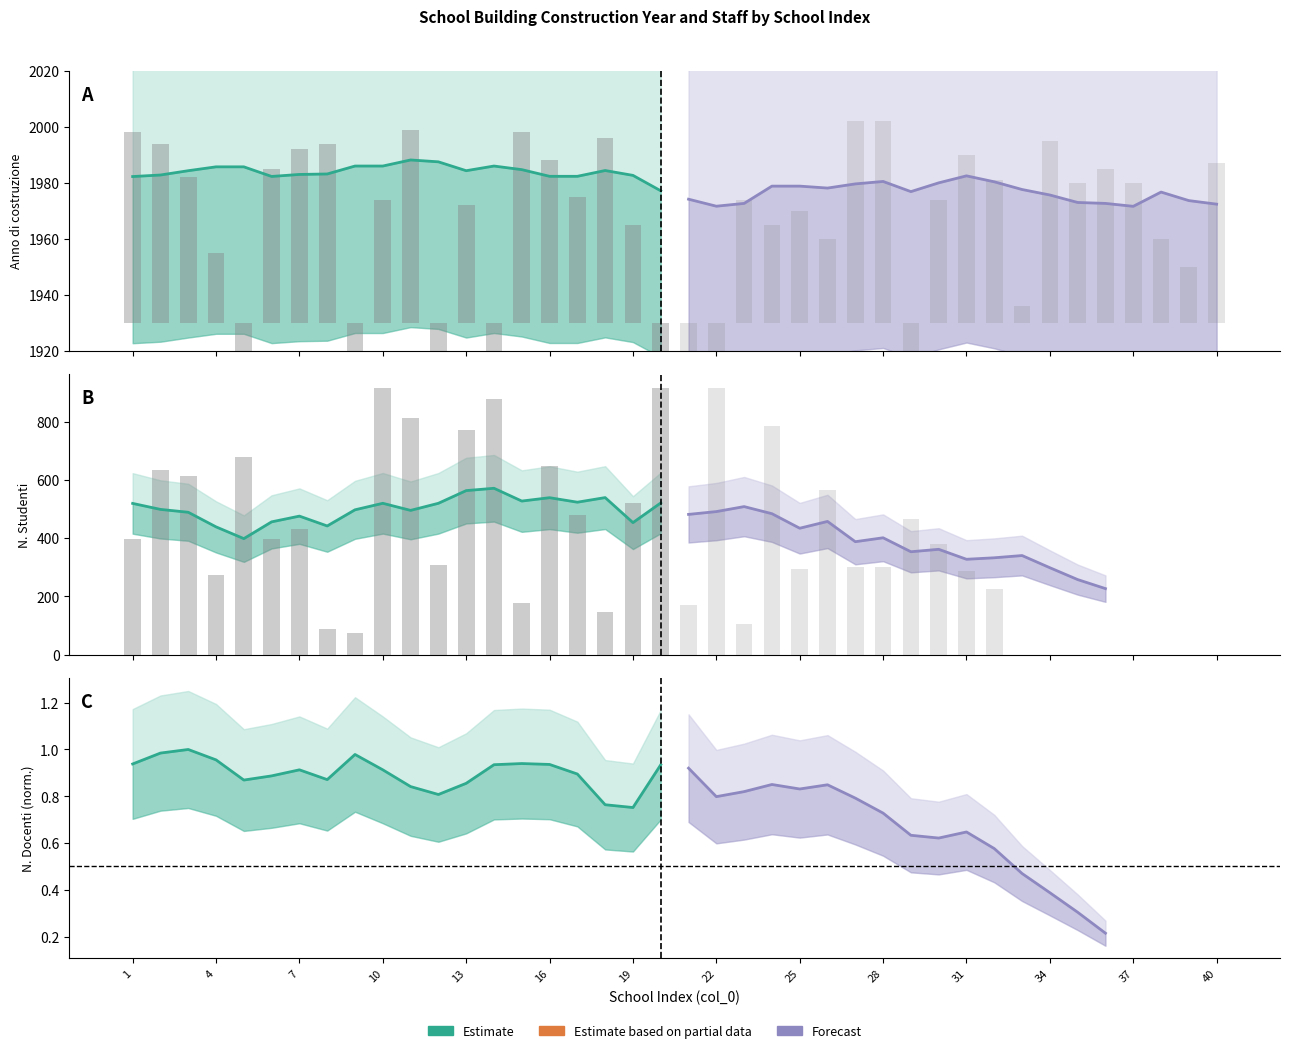

Read the Estimate value at 4.

1.0